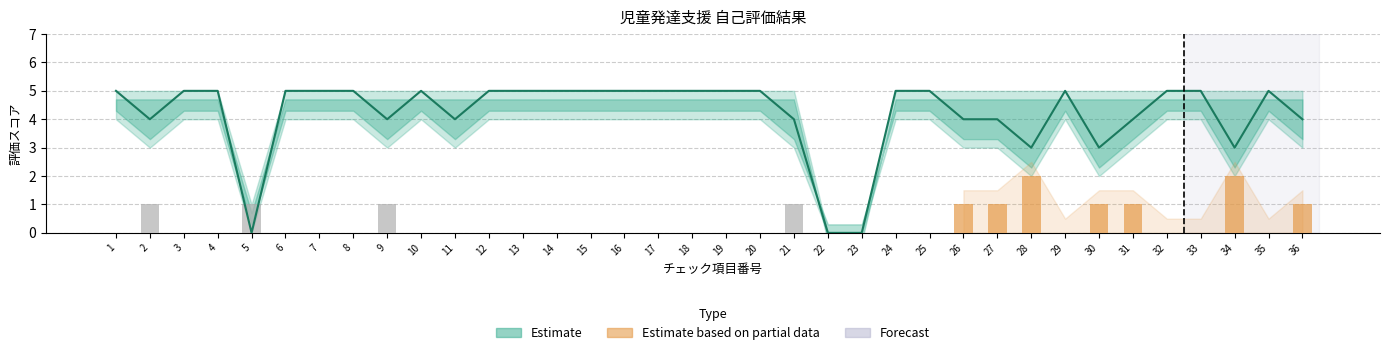

True or false: いいえ has a value of 1 at 36.

True